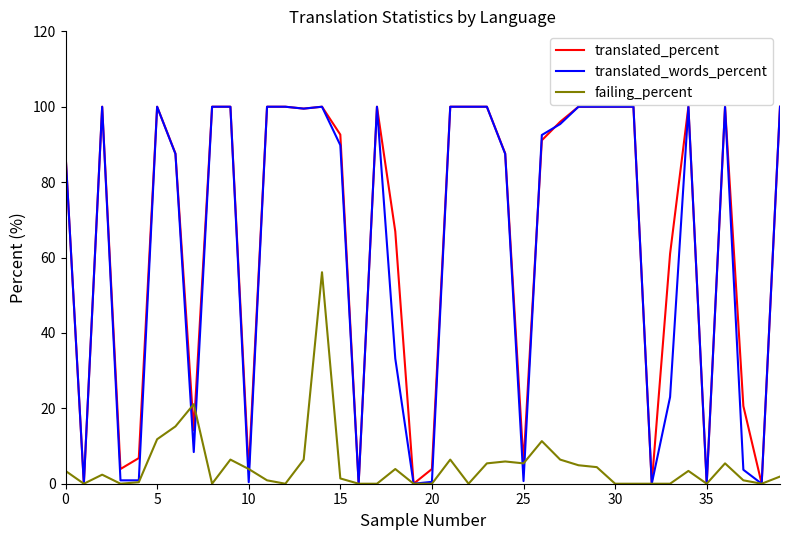

What is the highest value of the translated_words_percent series?

100.0